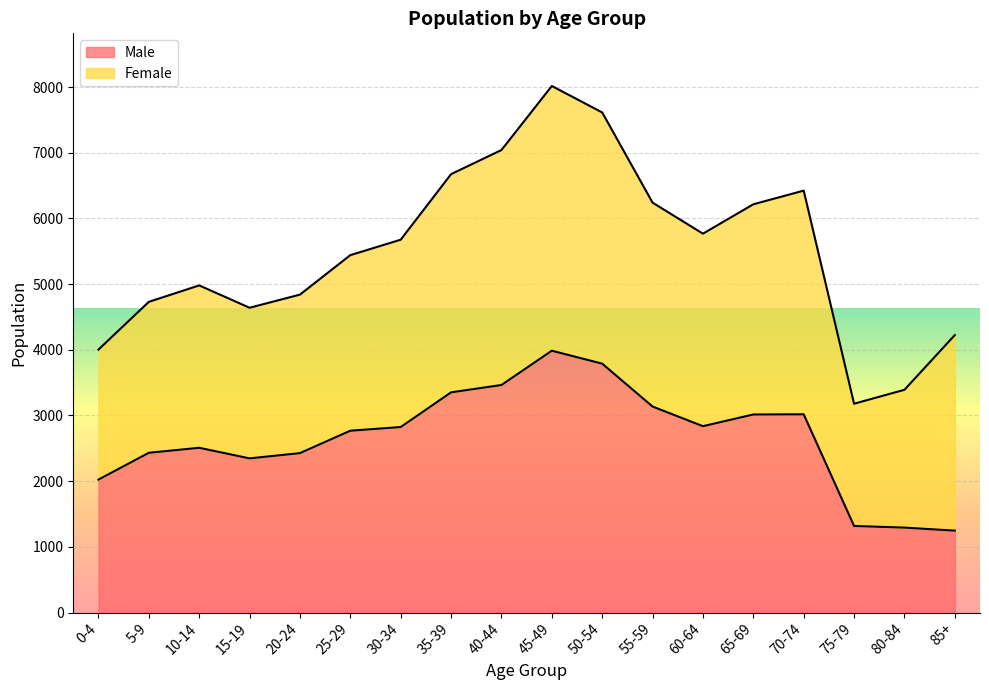

How many interior local peaks (higher than both neighbors) does the data have?

3